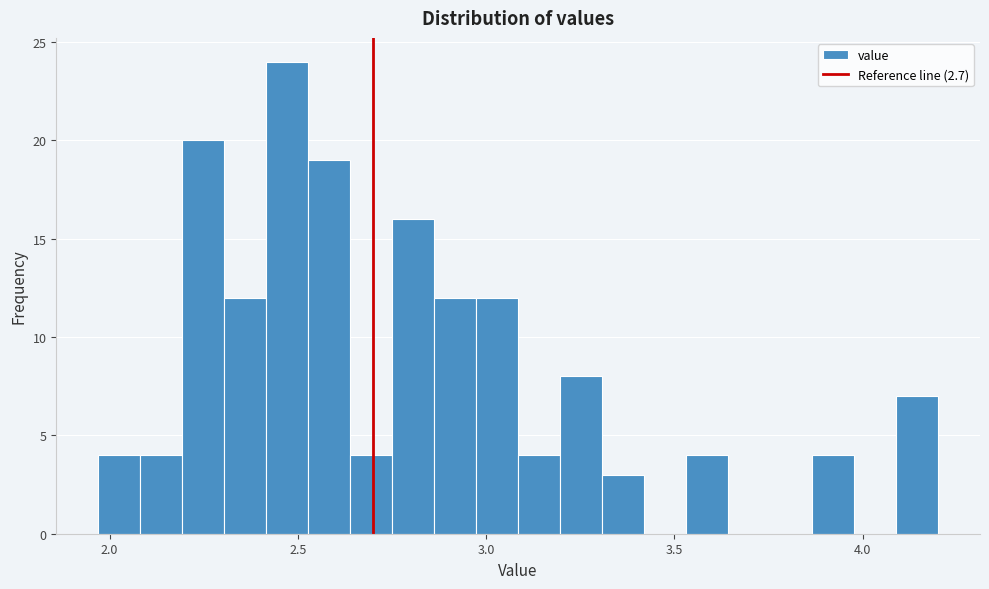

Around what value on the x-axis is the tallest bar? Give the approximate position of its centre, as read against the axis.

2.45